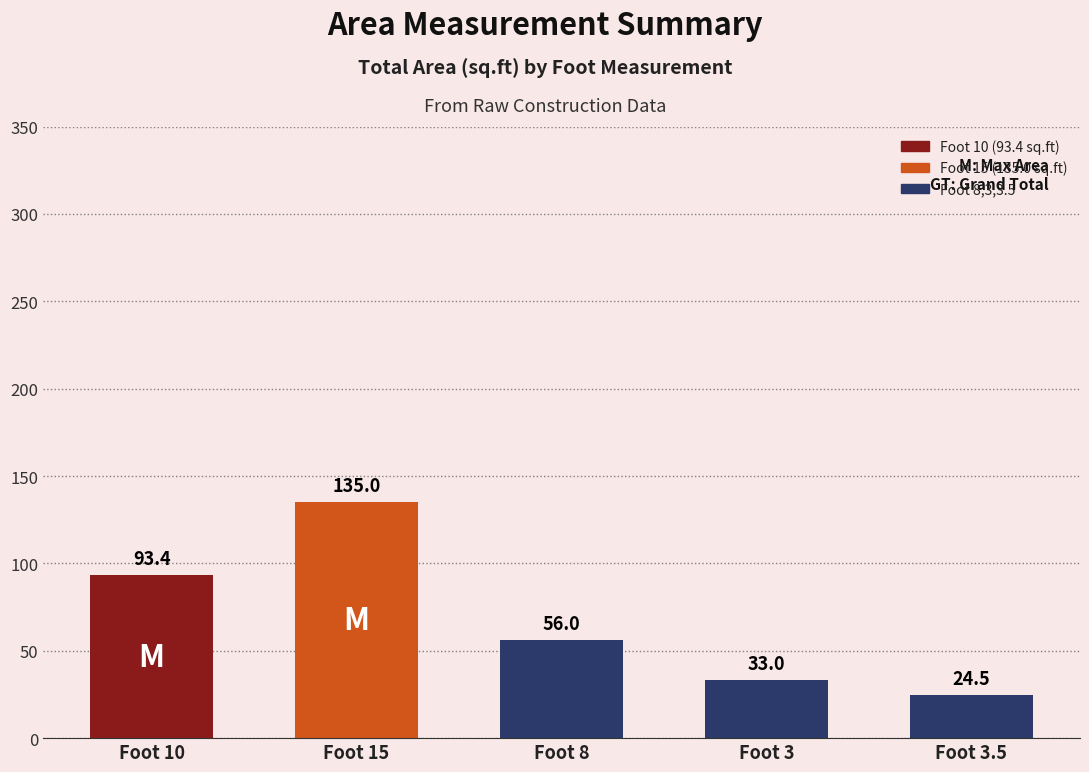

List the labels in order of value, largest first.

15, 10, 8, 3, 3.5